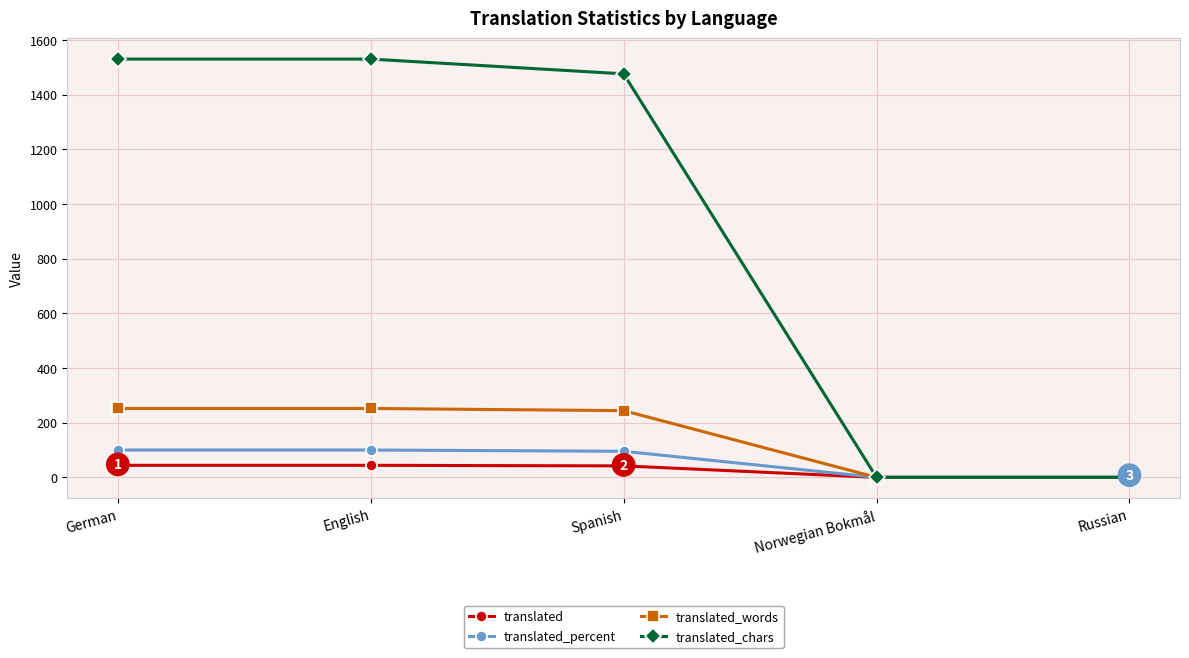

True or false: translated_chars has a value of 0.0 at Norwegian Bokmål.

True